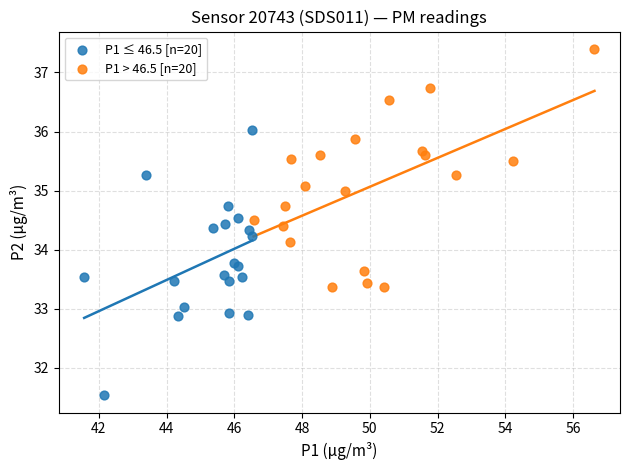

Which series reaches the minimum Y coordinate?

P1 ≤ 46.5 [n=20]